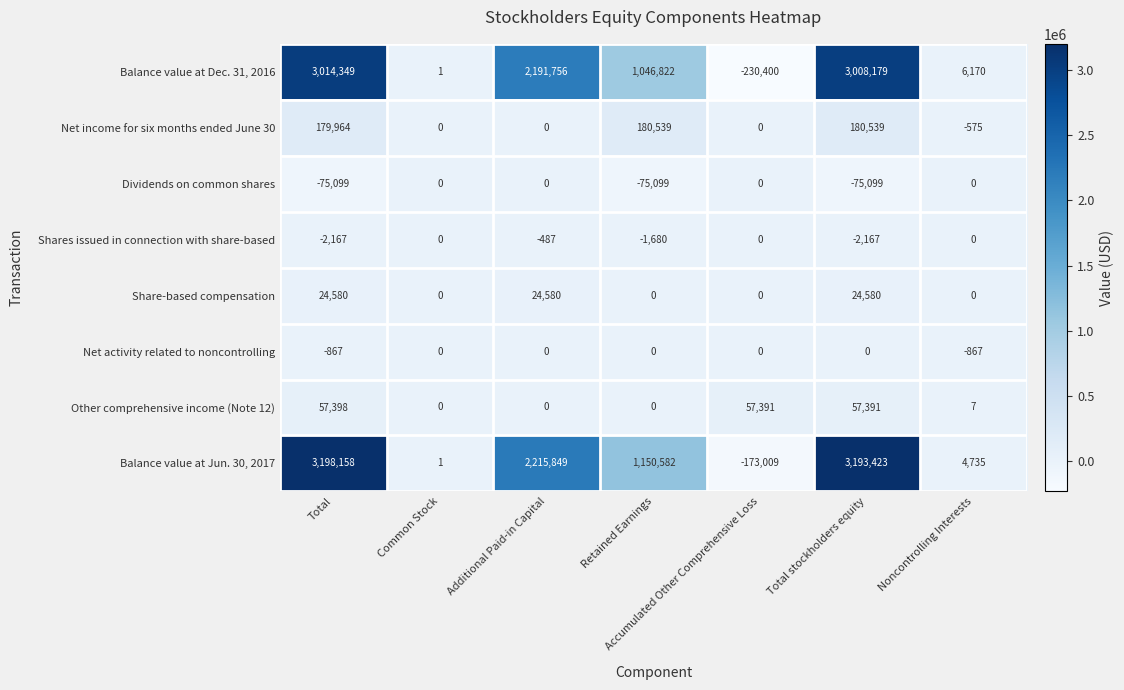

At which label does Shares issued in connection with share-based first exceed -487?

Common Stock